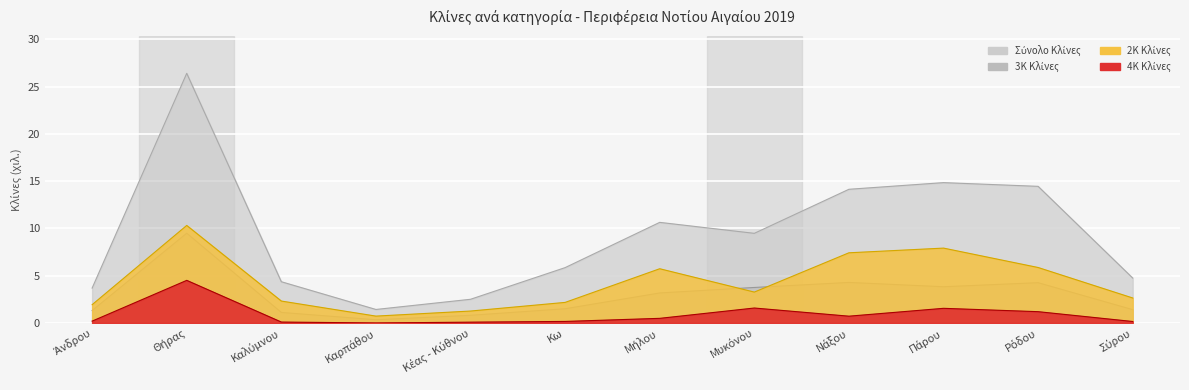

What position from the right is Νάξου?

4